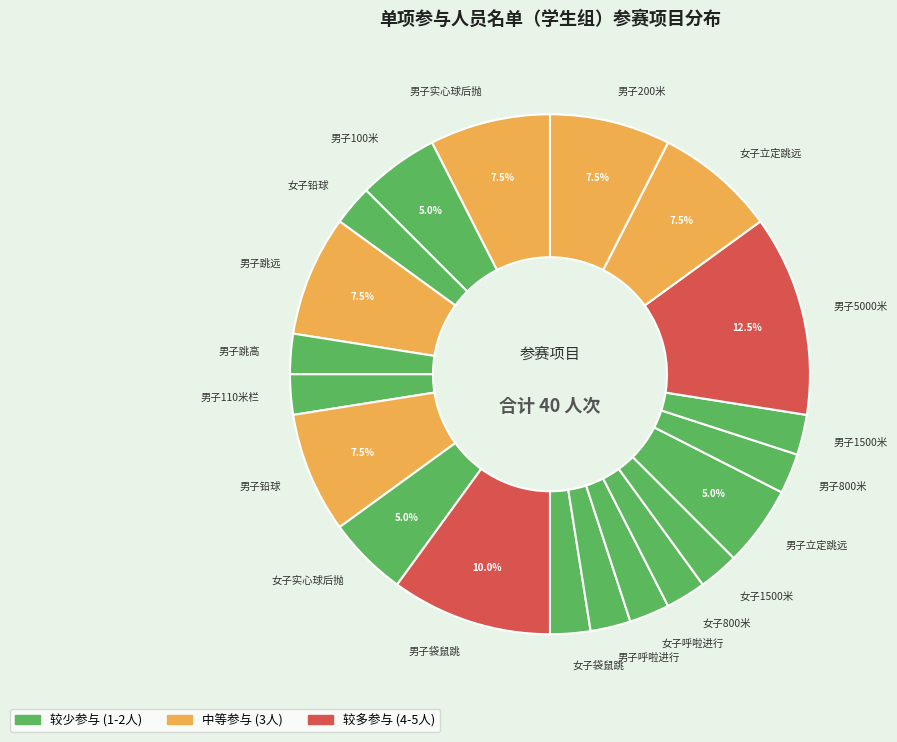

Which has a higher value, 男子铅球 or 男子110米栏?

男子铅球